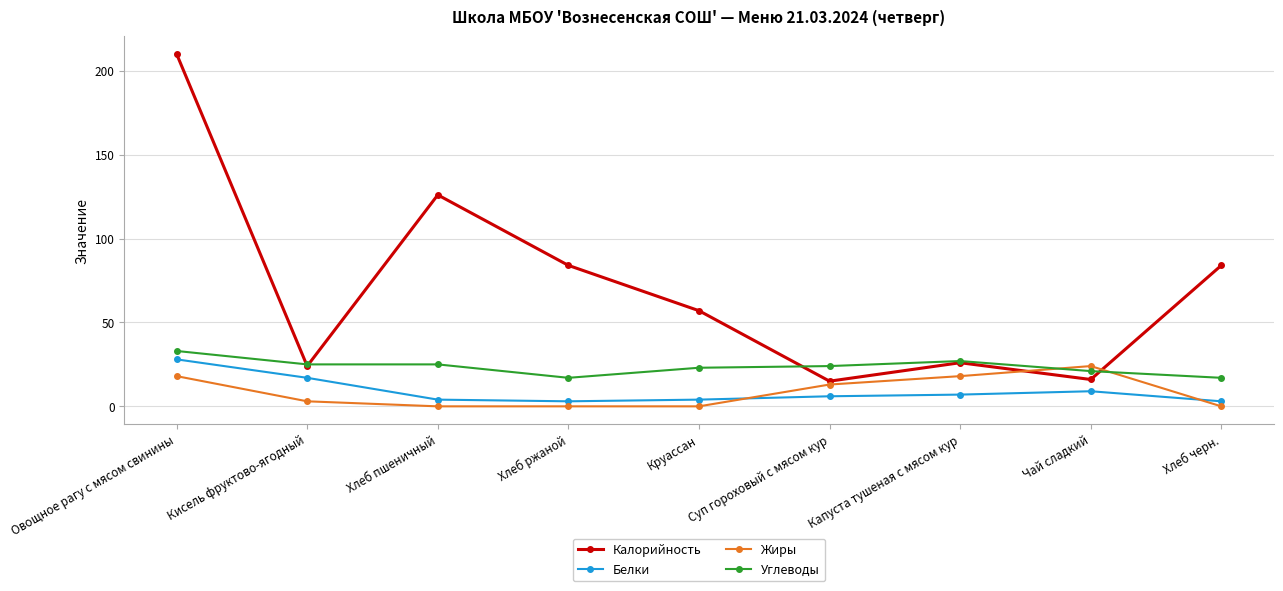

What is the value of the Углеводы point at the 3rd from the left?

25